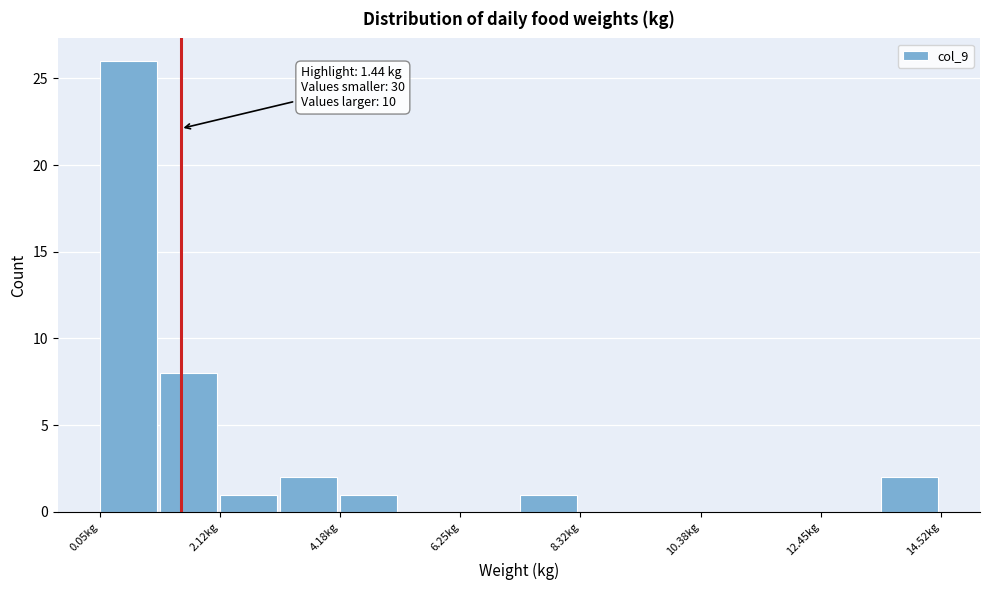

Around what value on the x-axis is the tallest bar? Give the approximate position of its centre, as read against the axis.

0.5